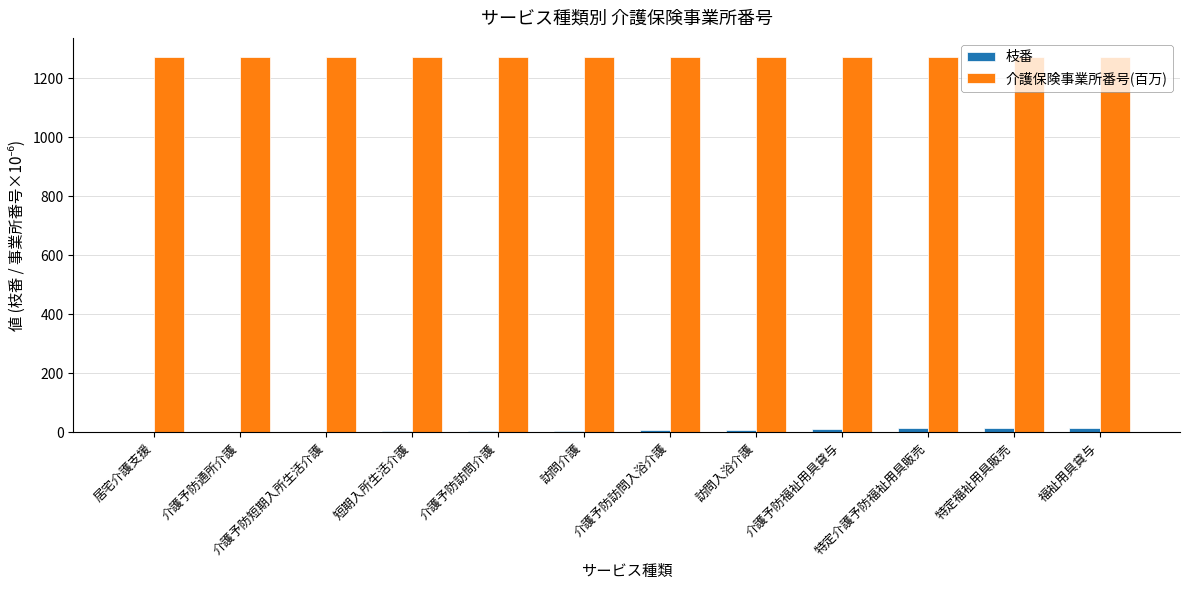

Is the value of 介護保険事業所番号(百万) at 介護予防訪問入浴介護 greater than the value of 枝番 at 介護予防通所介護?

Yes